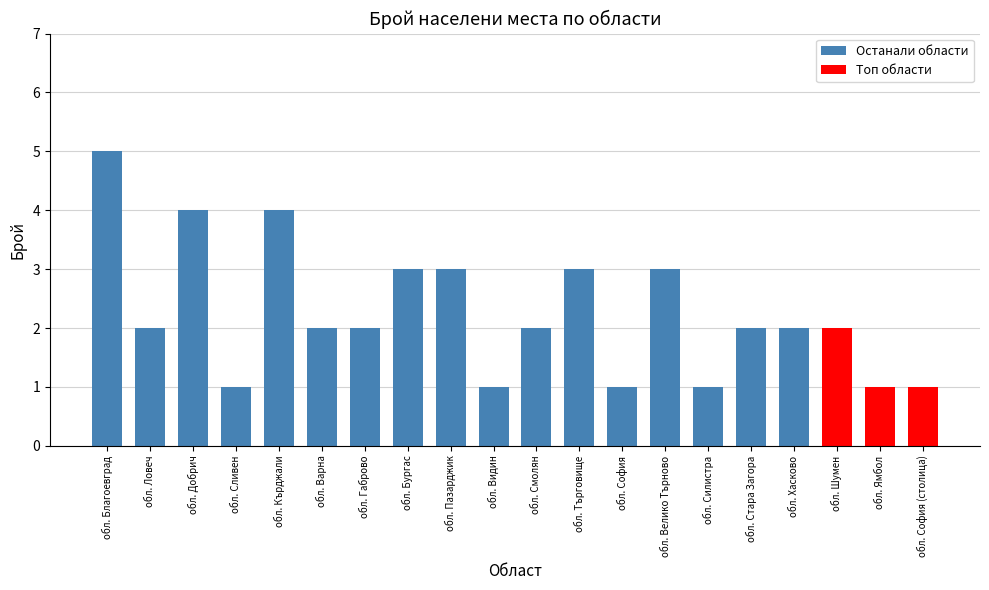

True or false: the data shows 6 at обл. Кърджали.

False